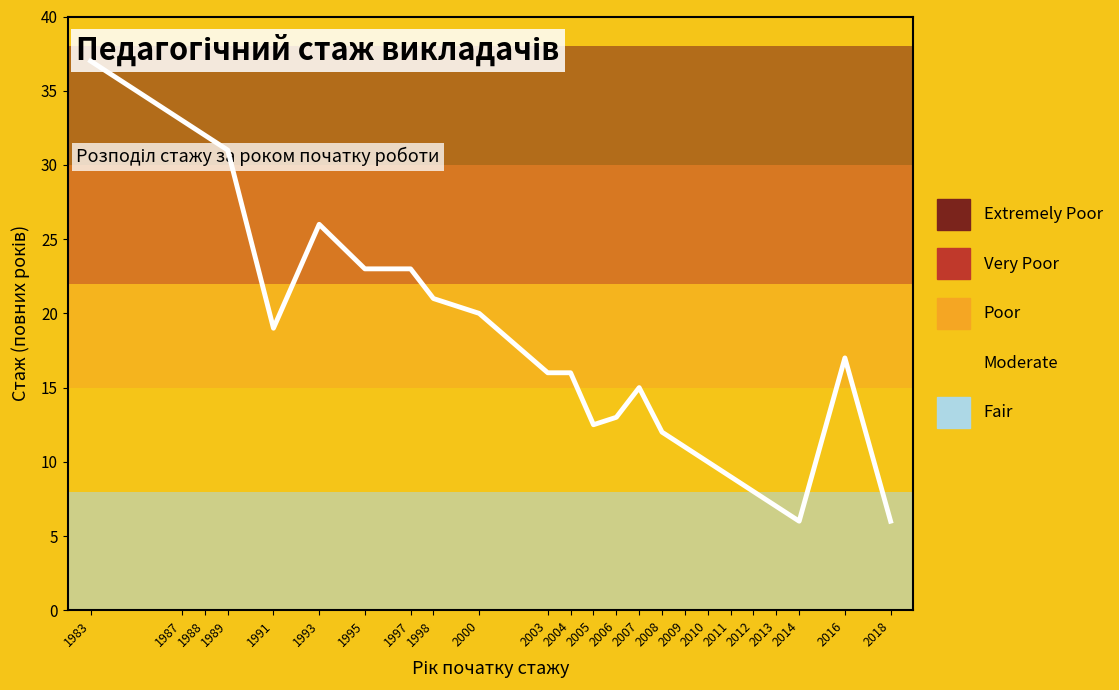

Where is the first local minimum?

1991